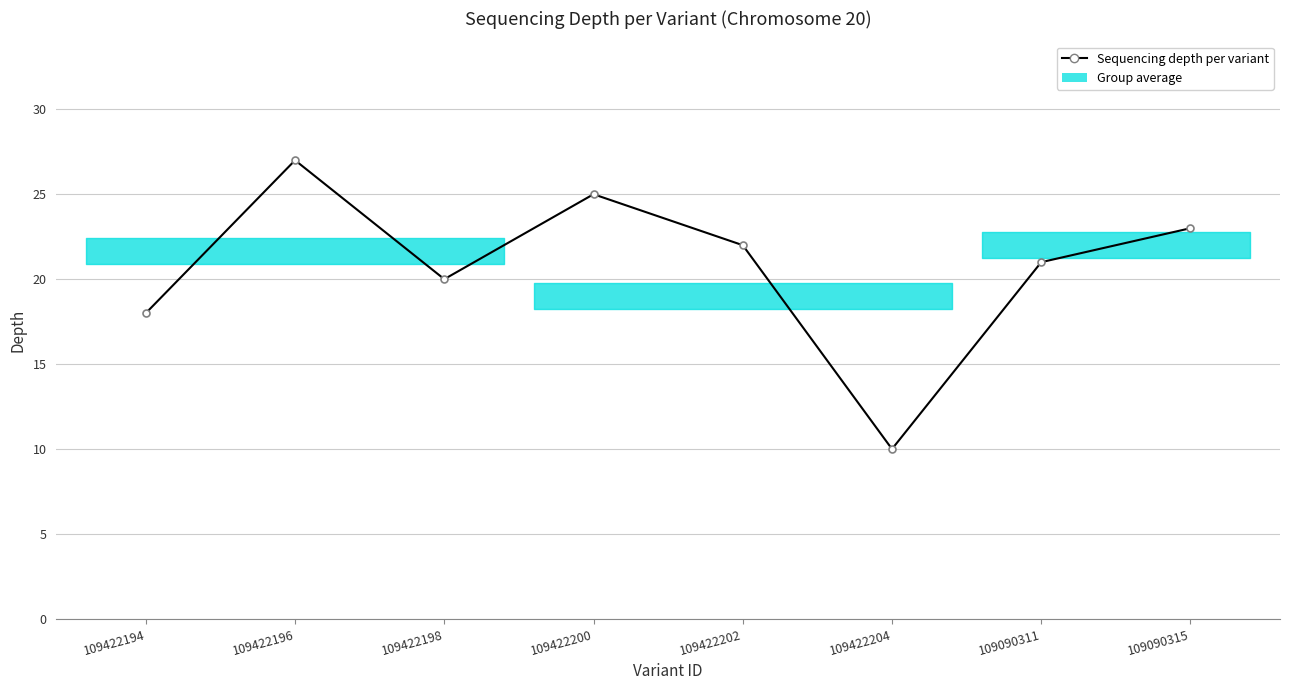

At which category does the data reach its first local peak?

109422196